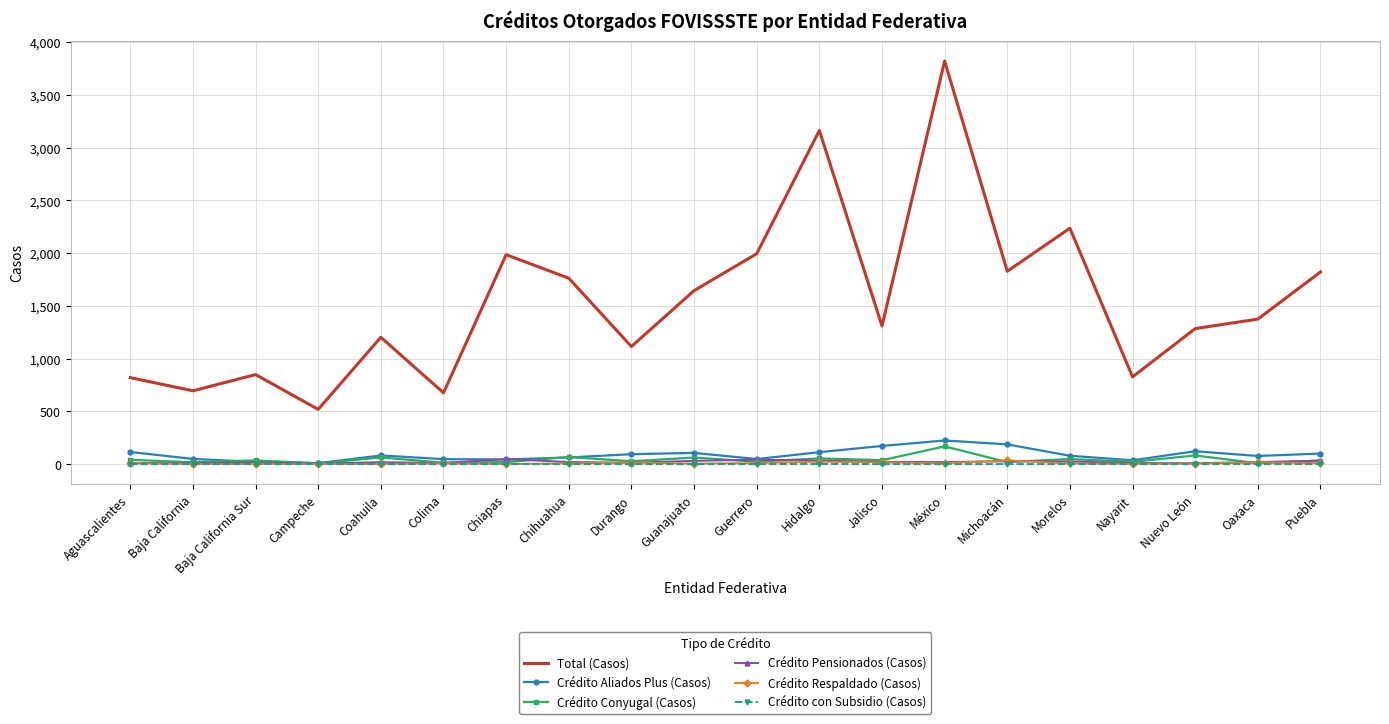

What position from the right is Jalisco?

8